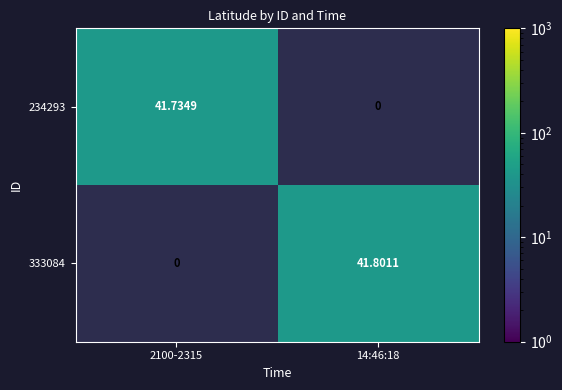

The value of 234293 at 2100-2315 is 59.1. True or false?

False